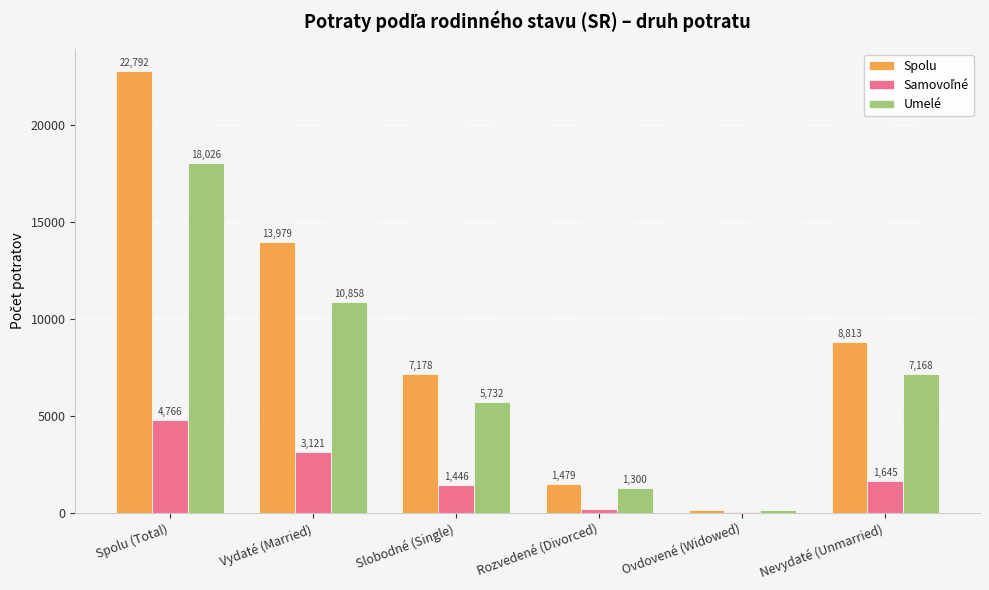

What is the total value across all series at Nevydaté (Unmarried)?

17626